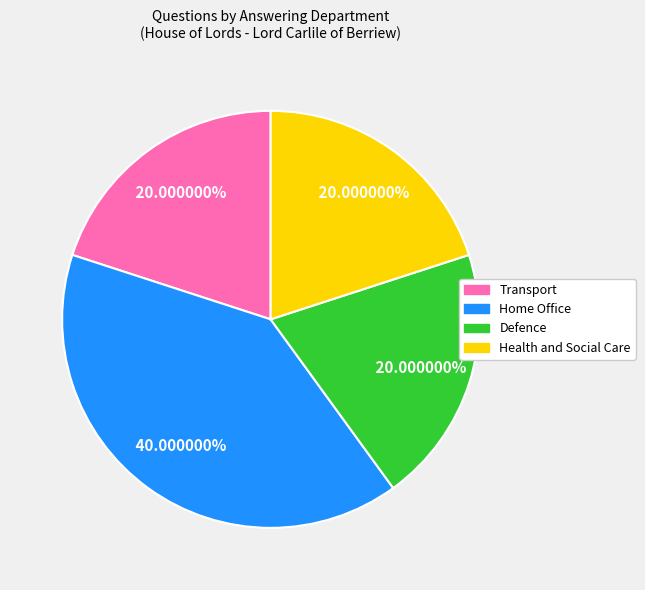

Which slice is the largest?

Home Office